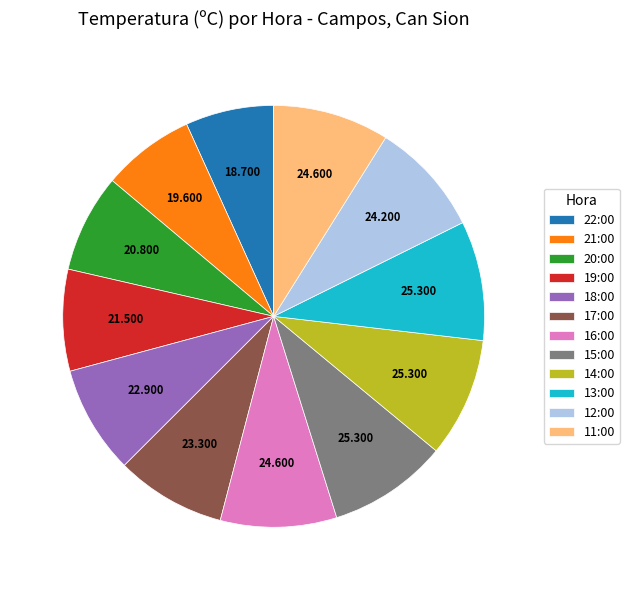

Does any single category account for the majority?

No